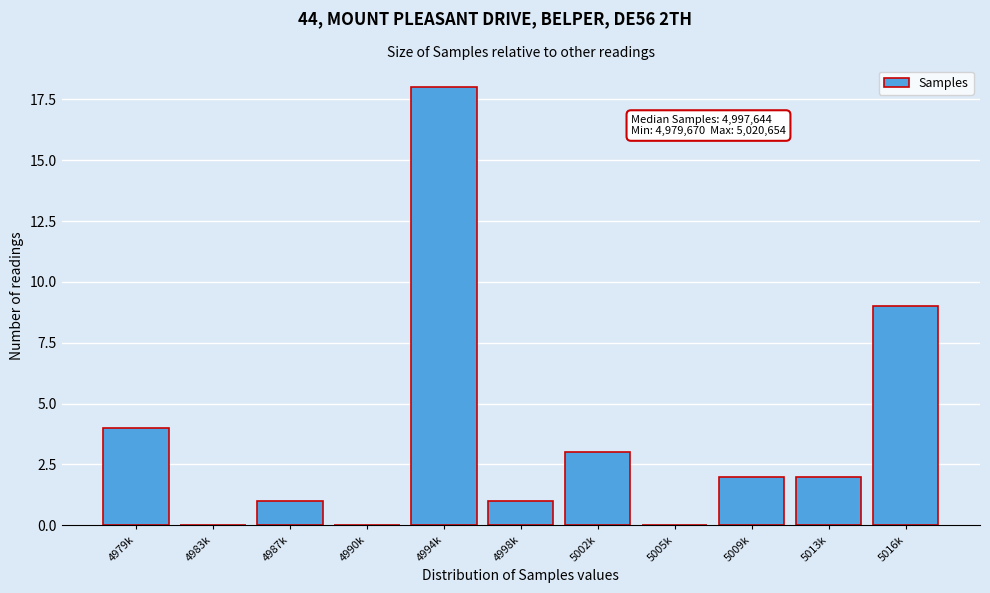

Reading left to right, list all the values displayed in this chart.

4979k=4	4983k=0	4987k=1	4990k=0	4994k=18	4998k=1	5002k=3	5005k=0	5009k=2	5013k=2	5016k=9